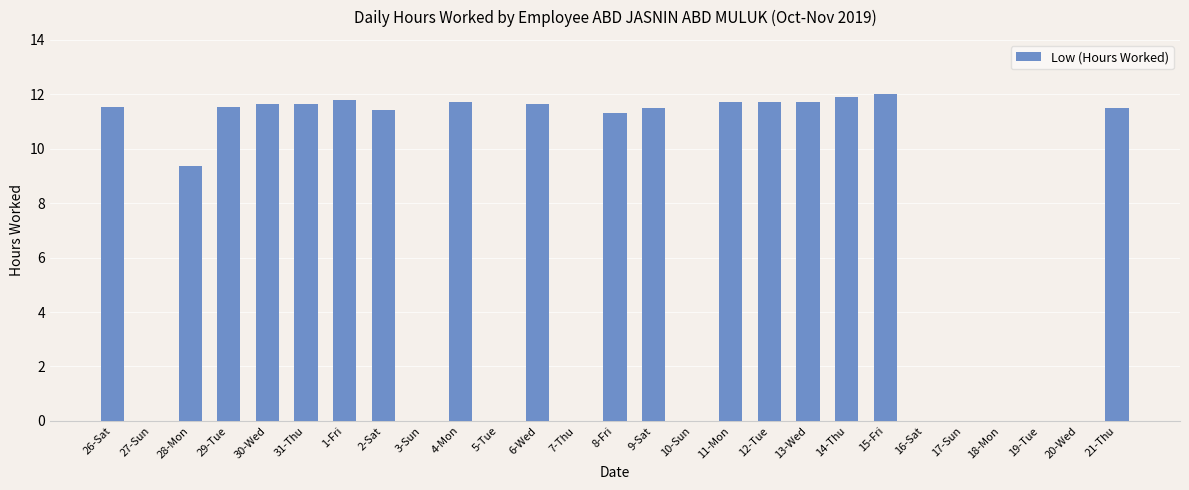

Which category has the highest value across all series?

15-Fri